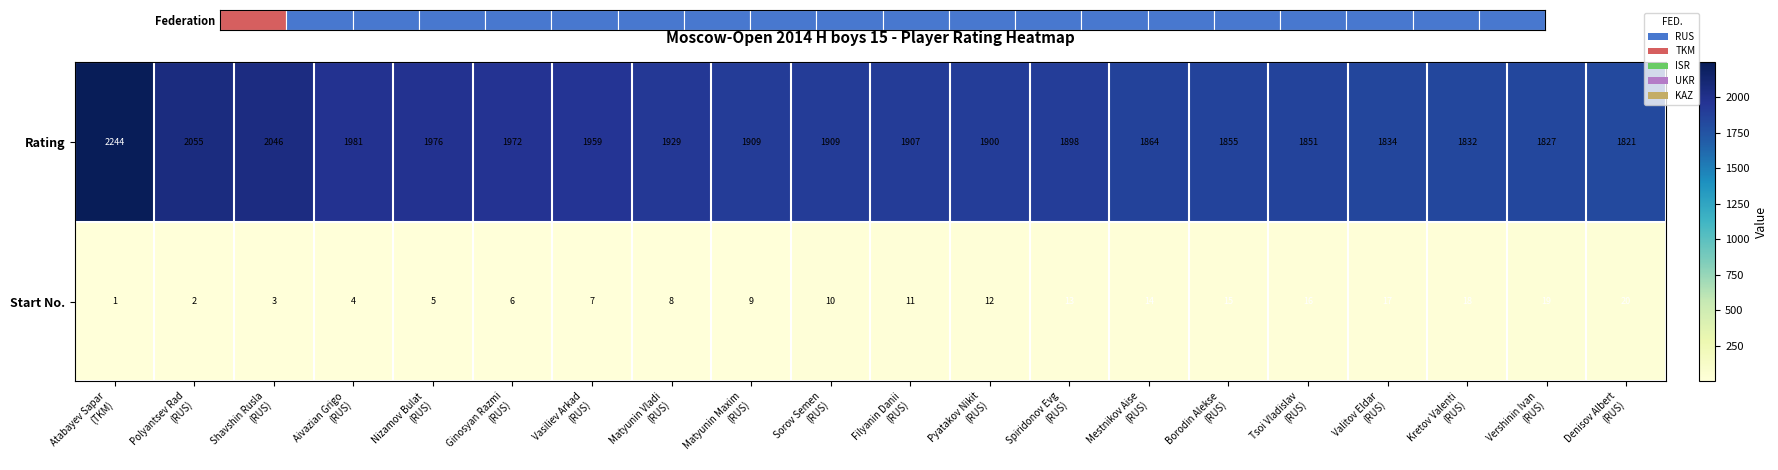

Rank the series by their average value, from highest to lowest.

Rating, Start No.